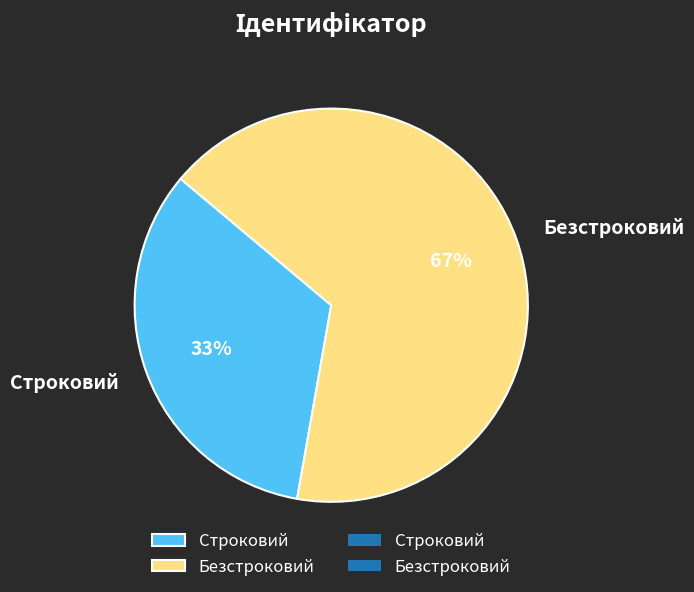

True or false: Безстроковий accounts for 77% of the total.

False